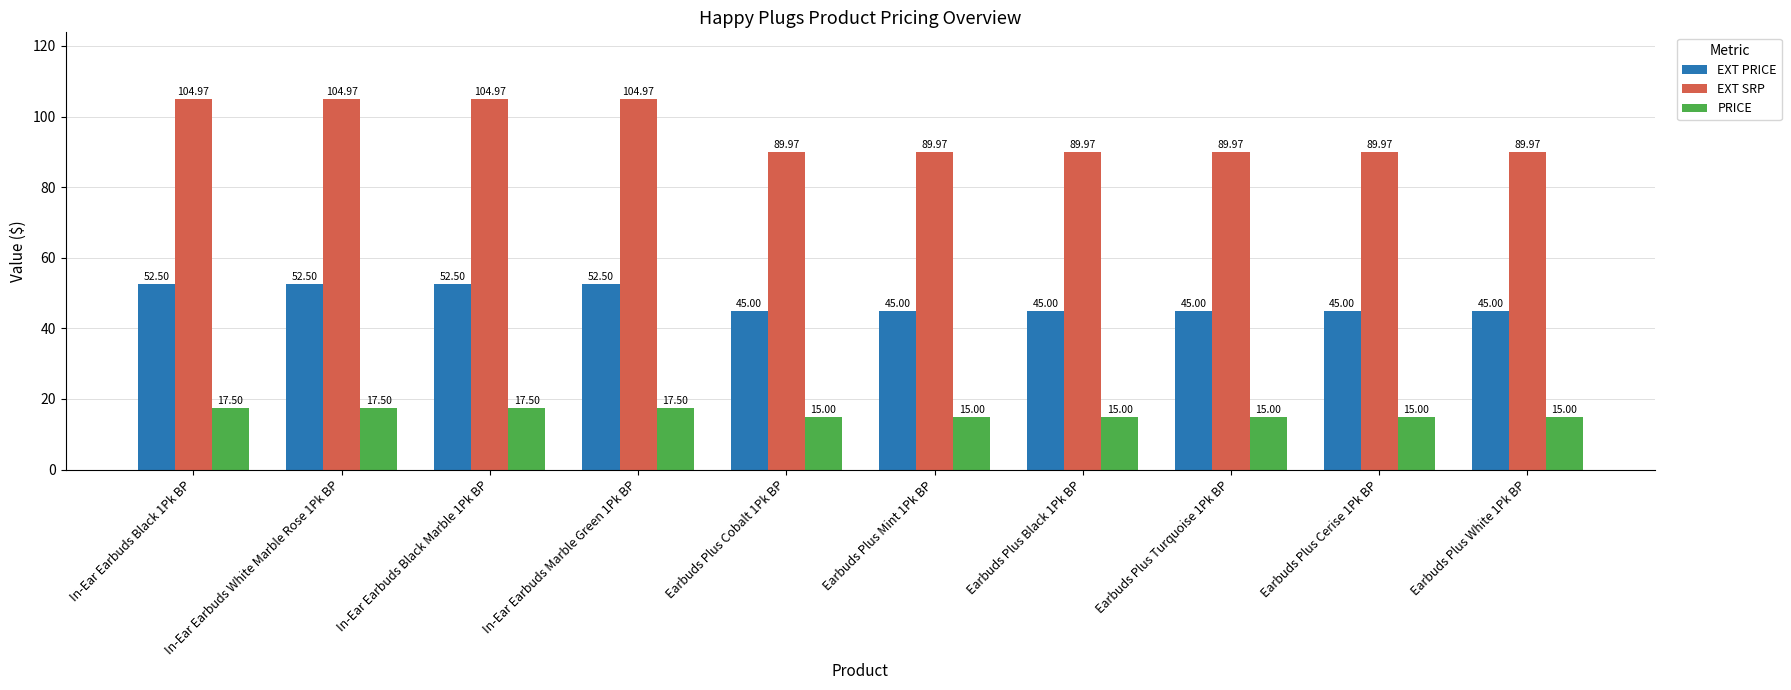

Are the bars horizontal?

No